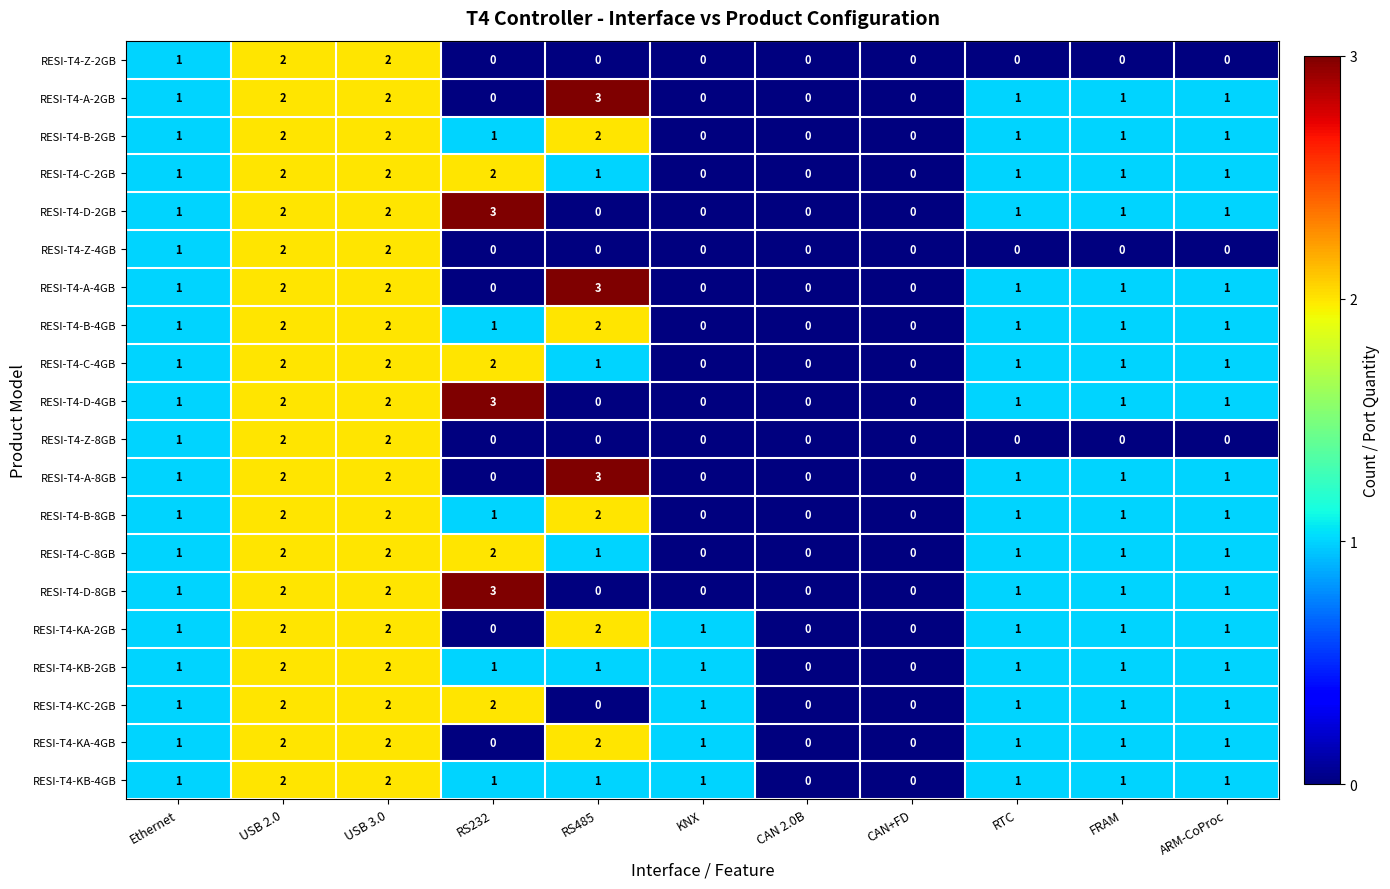

What is the total value across all series at RS485?

24